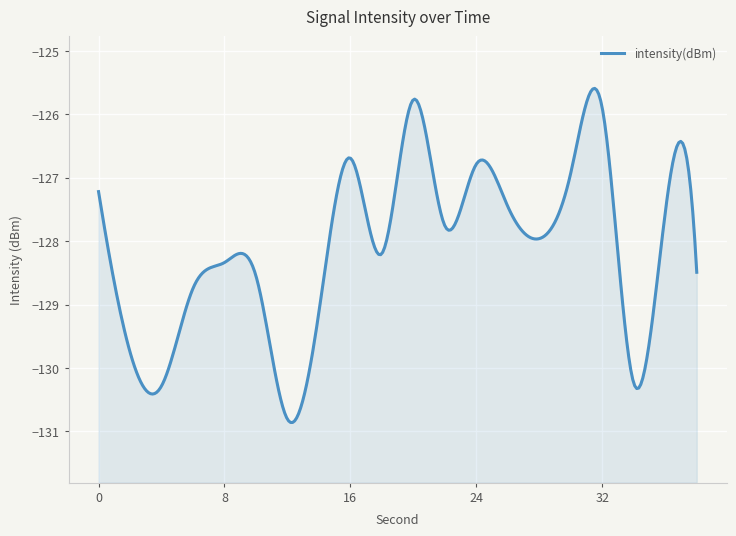

Which has a higher value, 20 or 28?

20